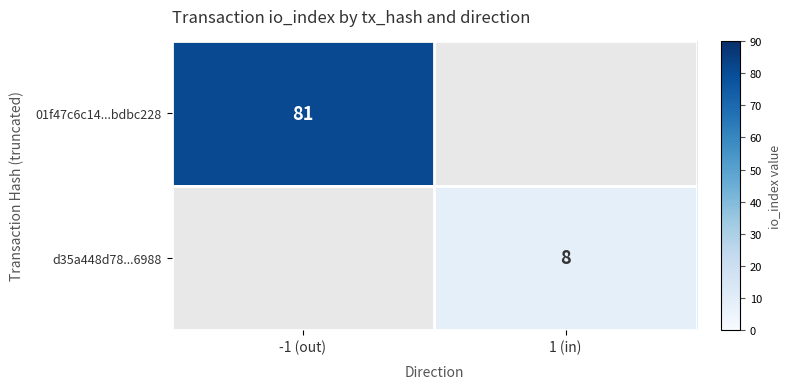

Is the value of 01f47c6c14...bdbc228 at -1 (out) greater than the value of d35a448d78...6988 at 1 (in)?

Yes